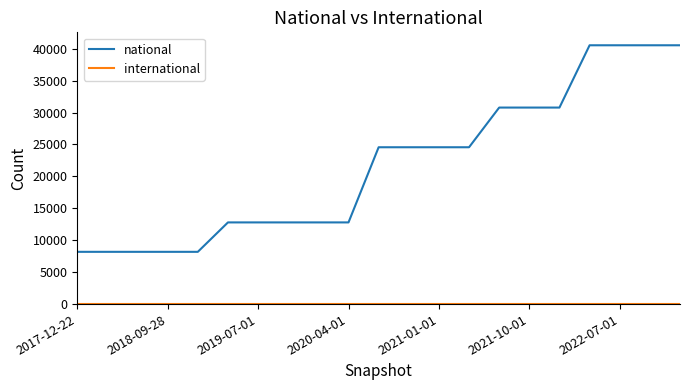

Which series has the largest total across all categories?

national